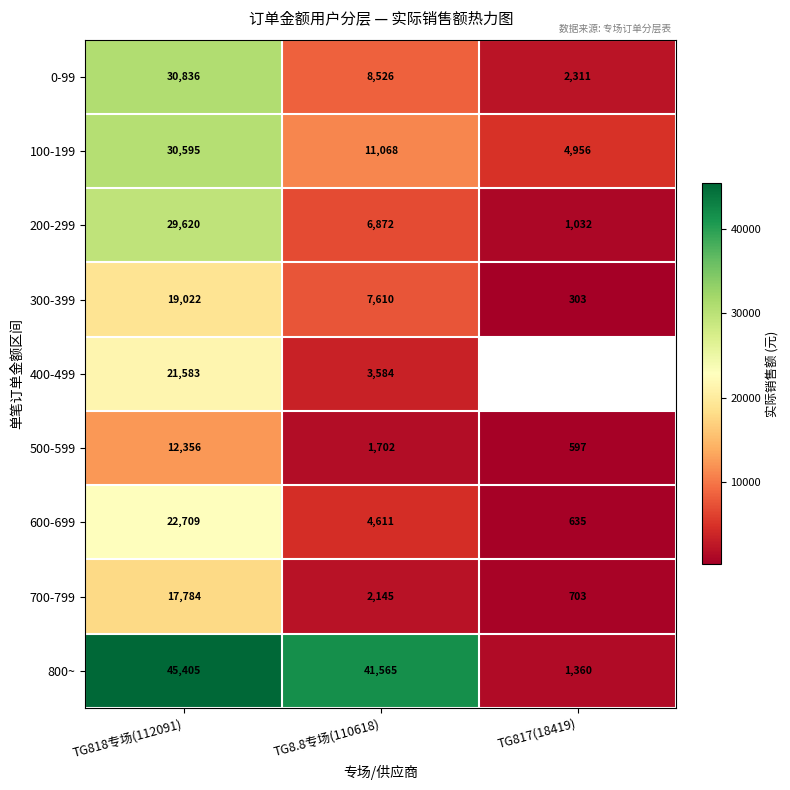

True or false: 500-599 has a value of 3000.6 at TG818专场(112091).

False